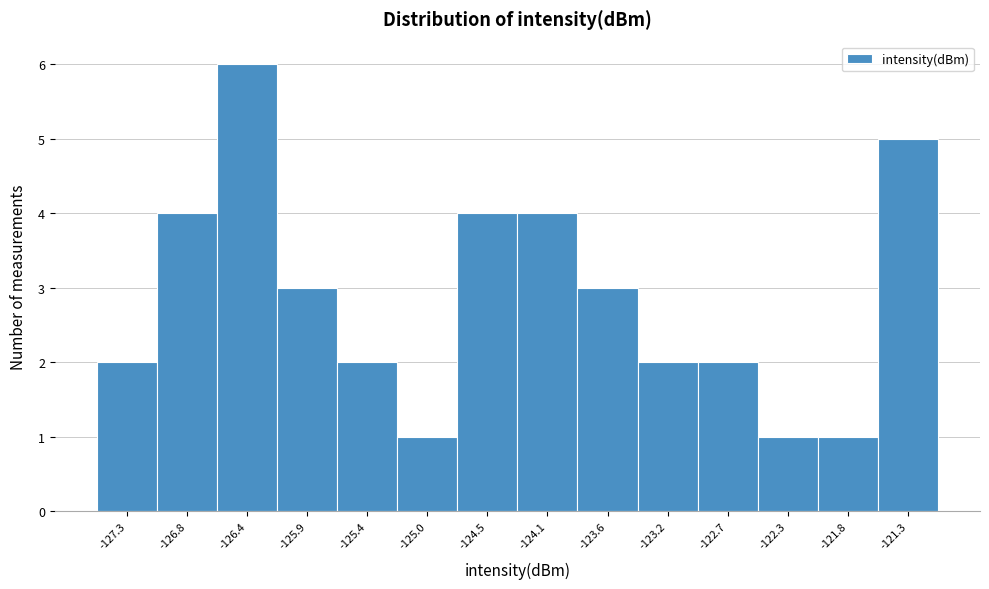

Over which range of the x-axis is the bar tallest?

-126.60 to -126.15